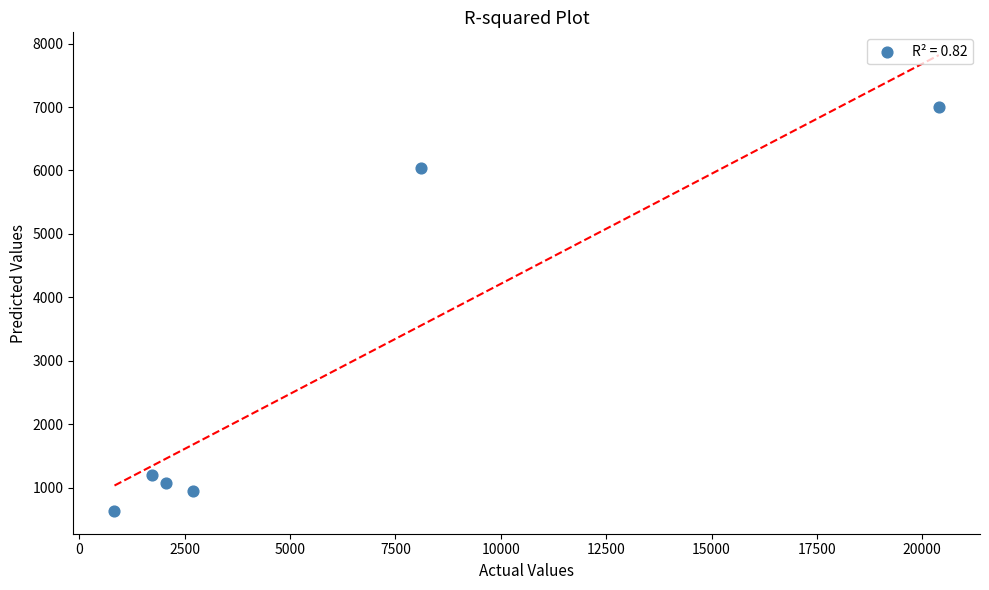

What is the average Y value?

2813